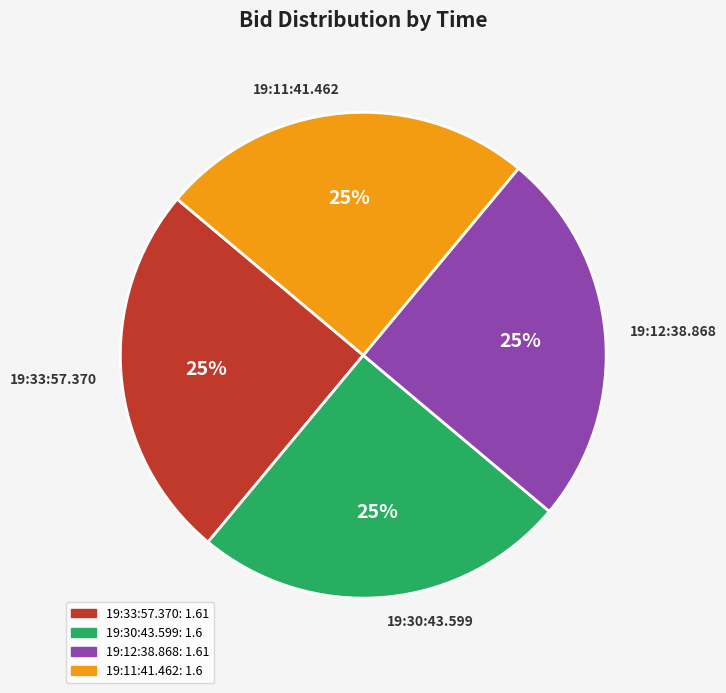

Does any single category account for the majority?

No